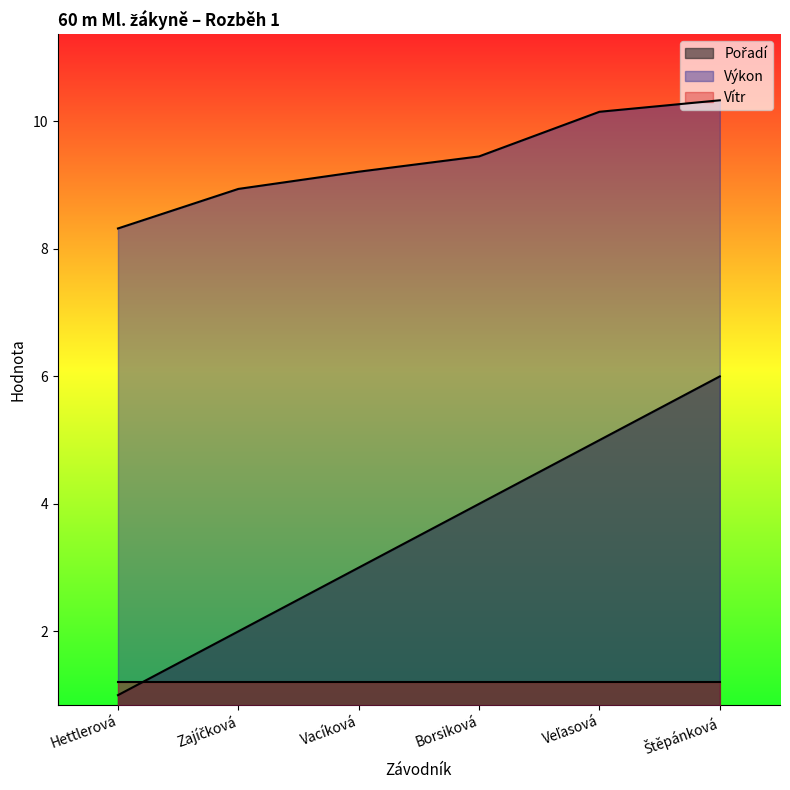

How many data points does each series have?

6